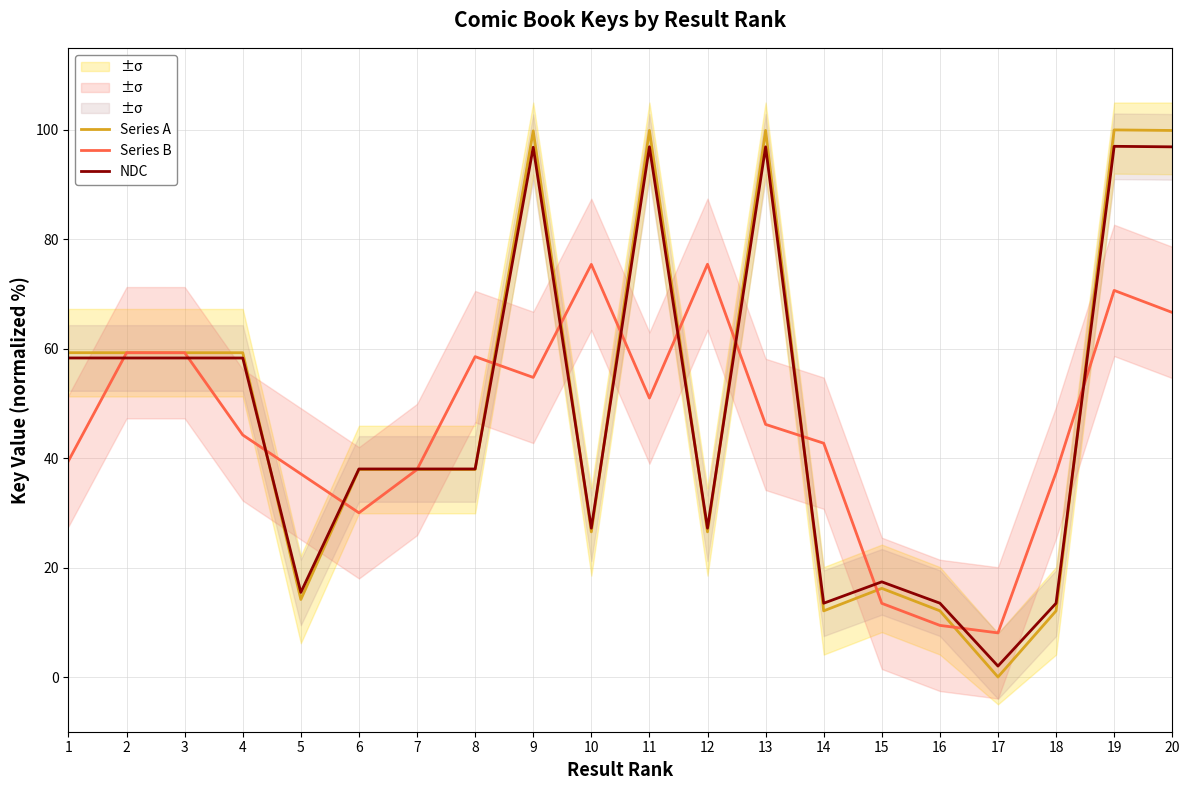

How many values in the Series B series exceed 46?

10